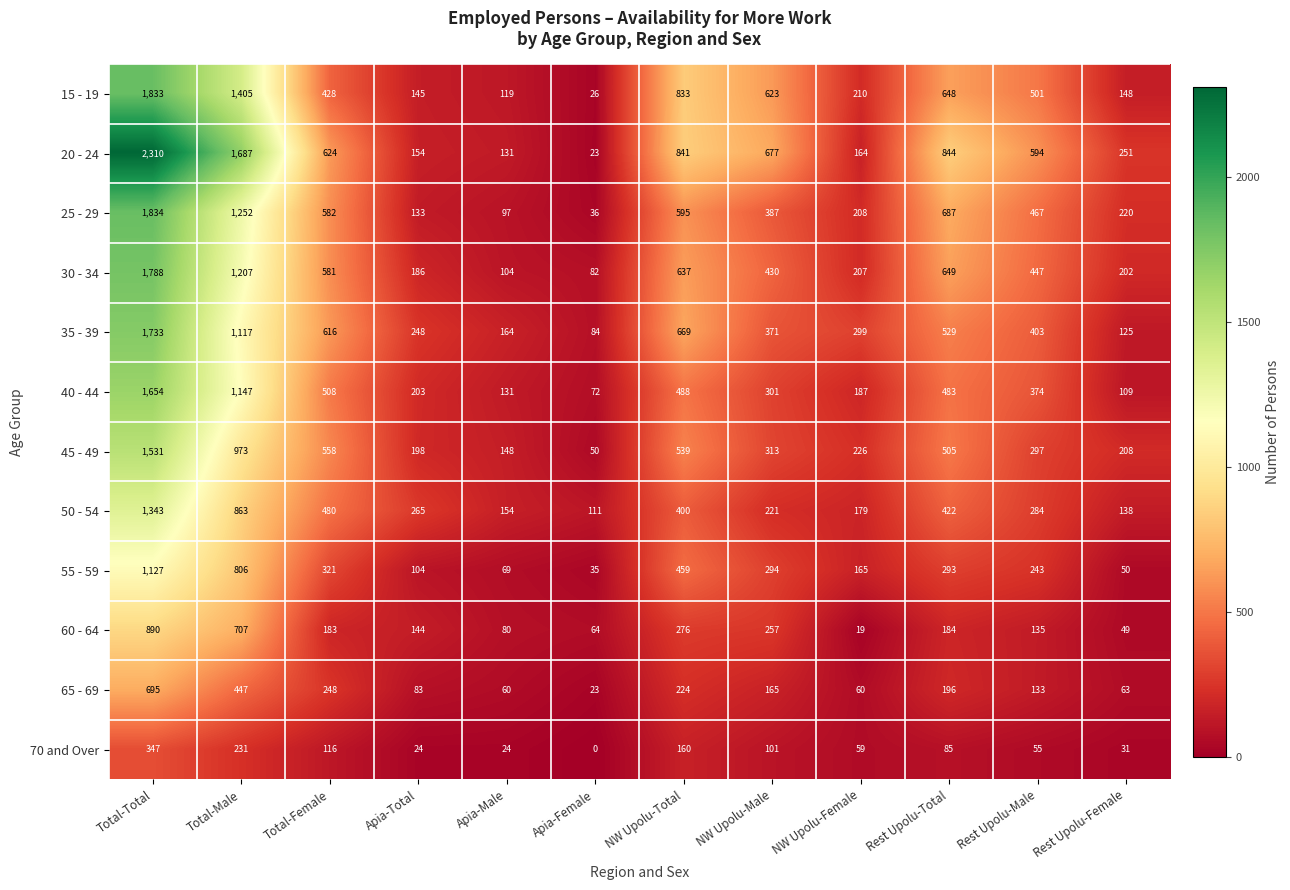

The 50 - 54 series shows 400 at NW Upolu-Total. True or false?

True